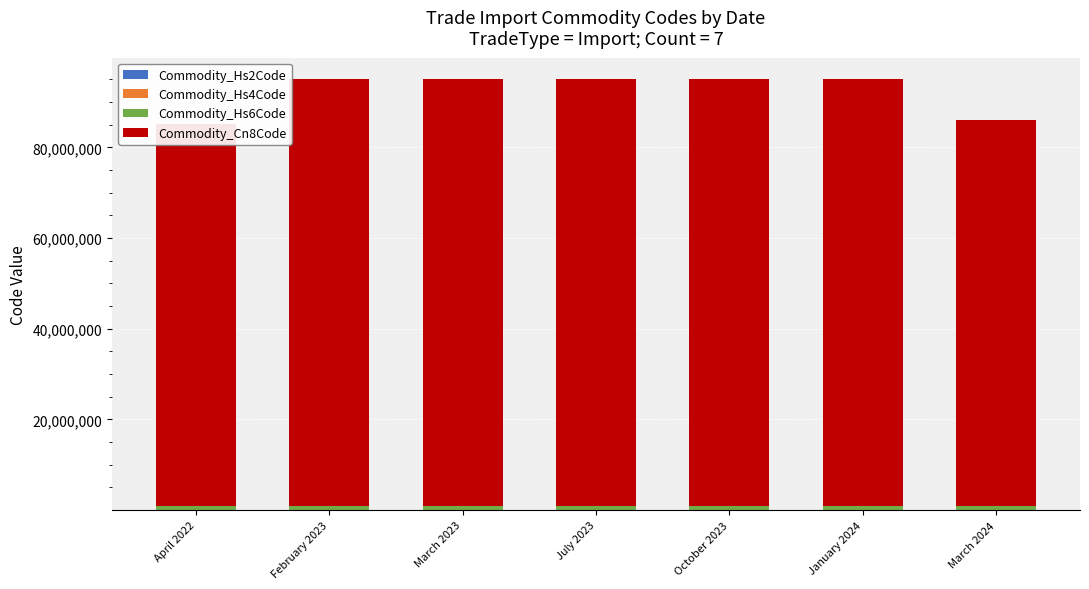

The Commodity_Hs2Code series shows 94 at July 2023. True or false?

True